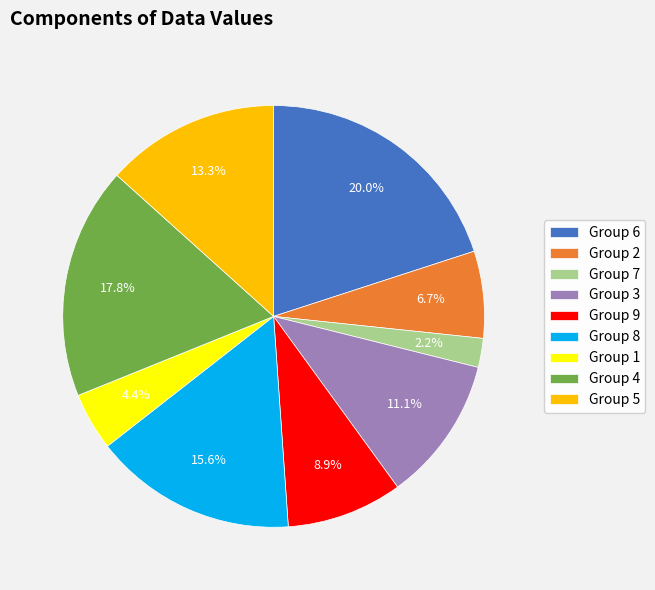

Which category has the smallest portion of the pie?

Group 7